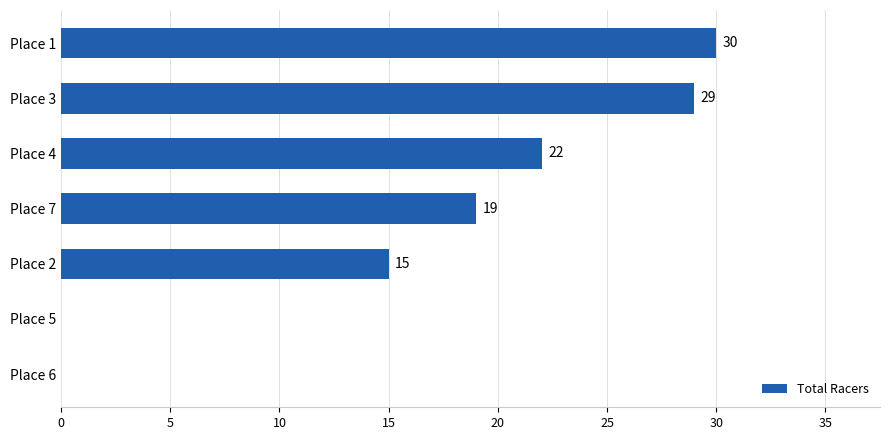

Does the chart contain stacked bars?

No